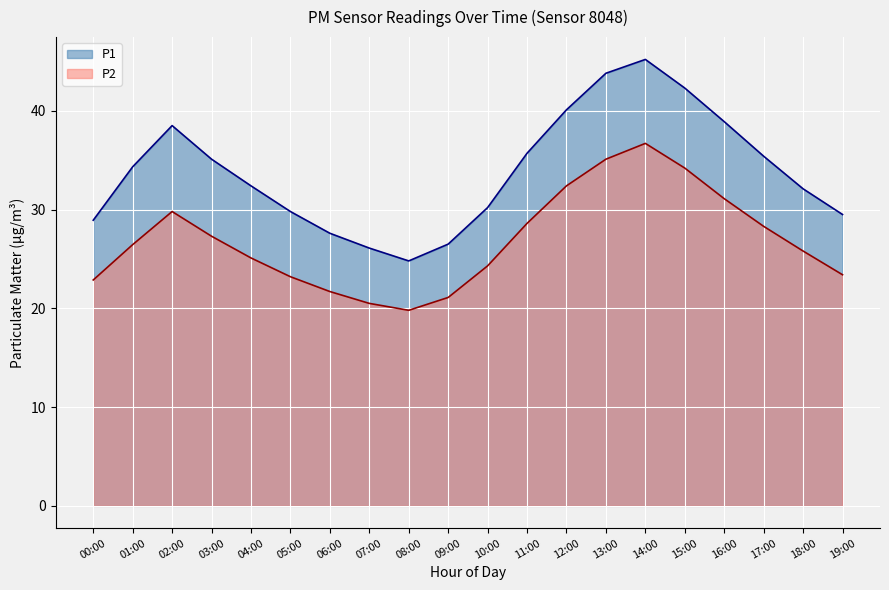

What is the sum of the P1 values at 04:00 and 10:00?

62.6